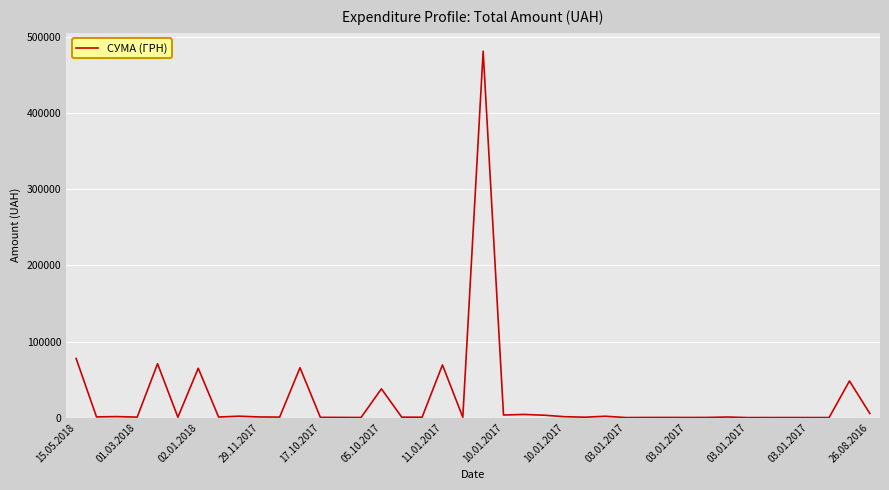

What is the average value?

23680.4